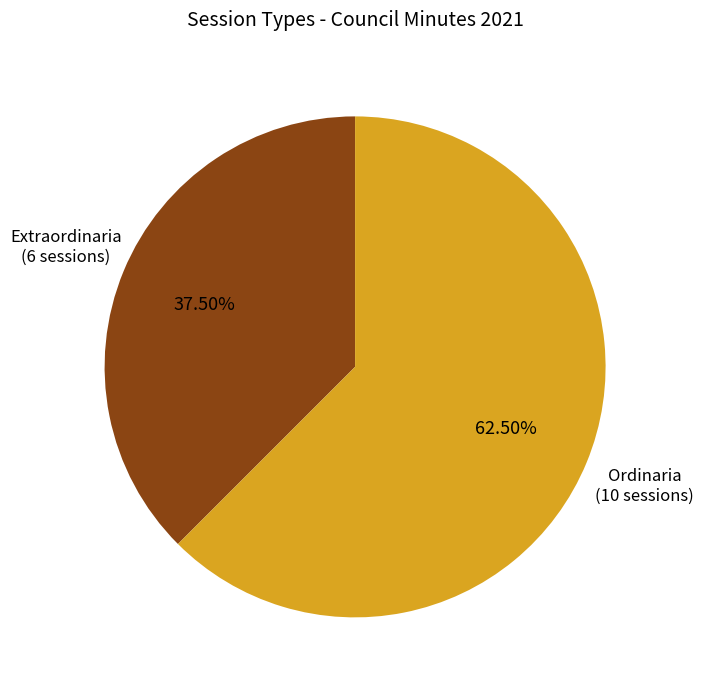

Is there any slice that represents more than half of the pie?

Yes